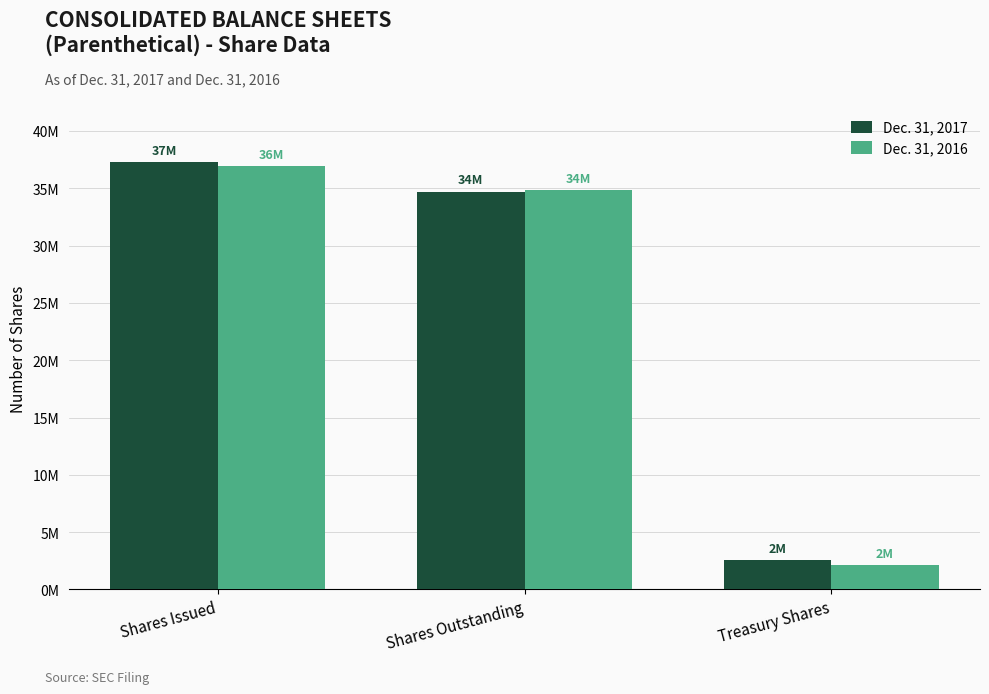

What are all the series names shown in the legend?

Dec. 31, 2017, Dec. 31, 2016